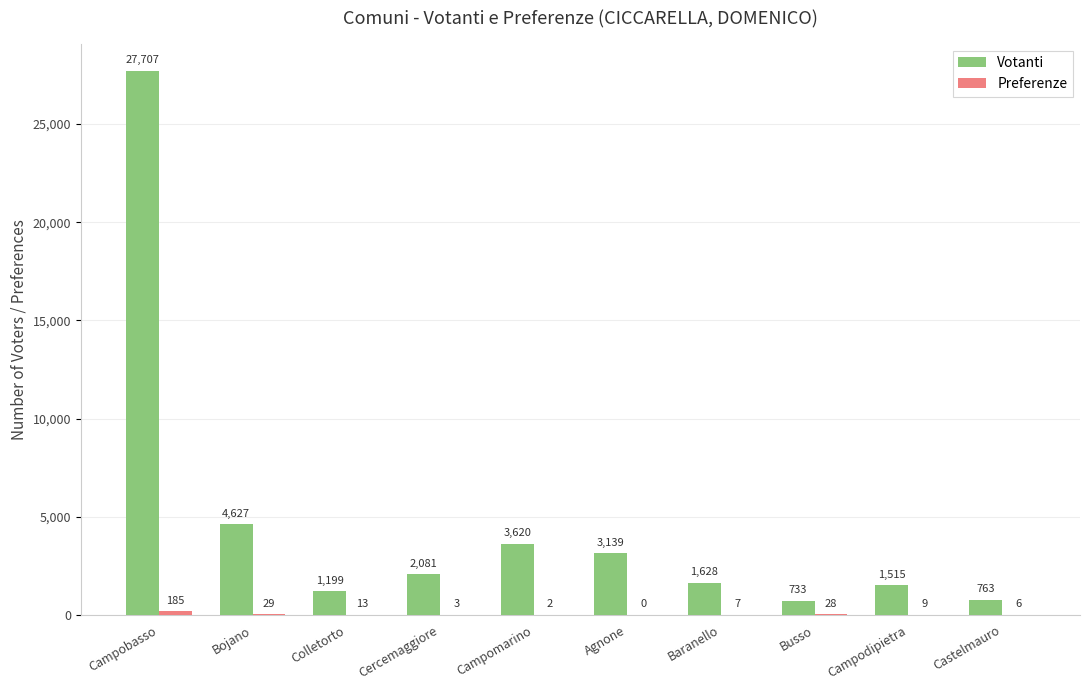

Read the Votanti value at Campomarino.

3620